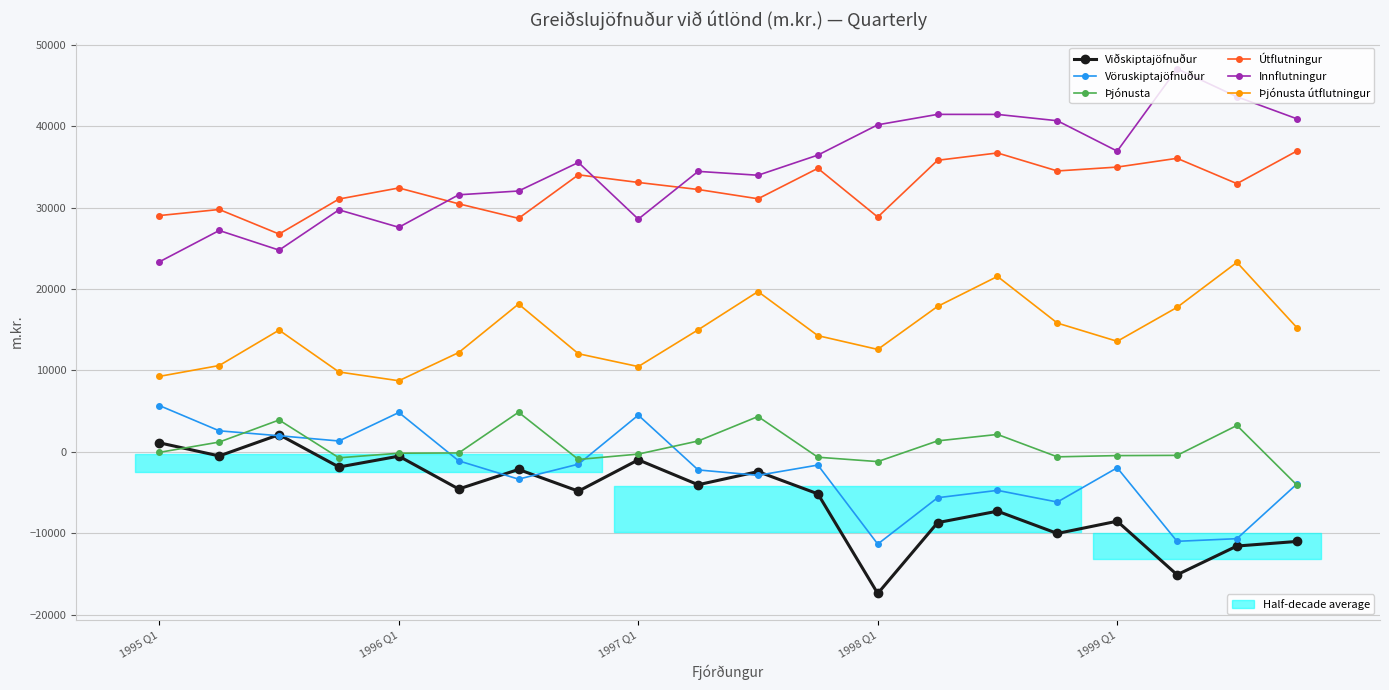

What is the difference between the maximum and minimum values in the Þjónusta series?

8937